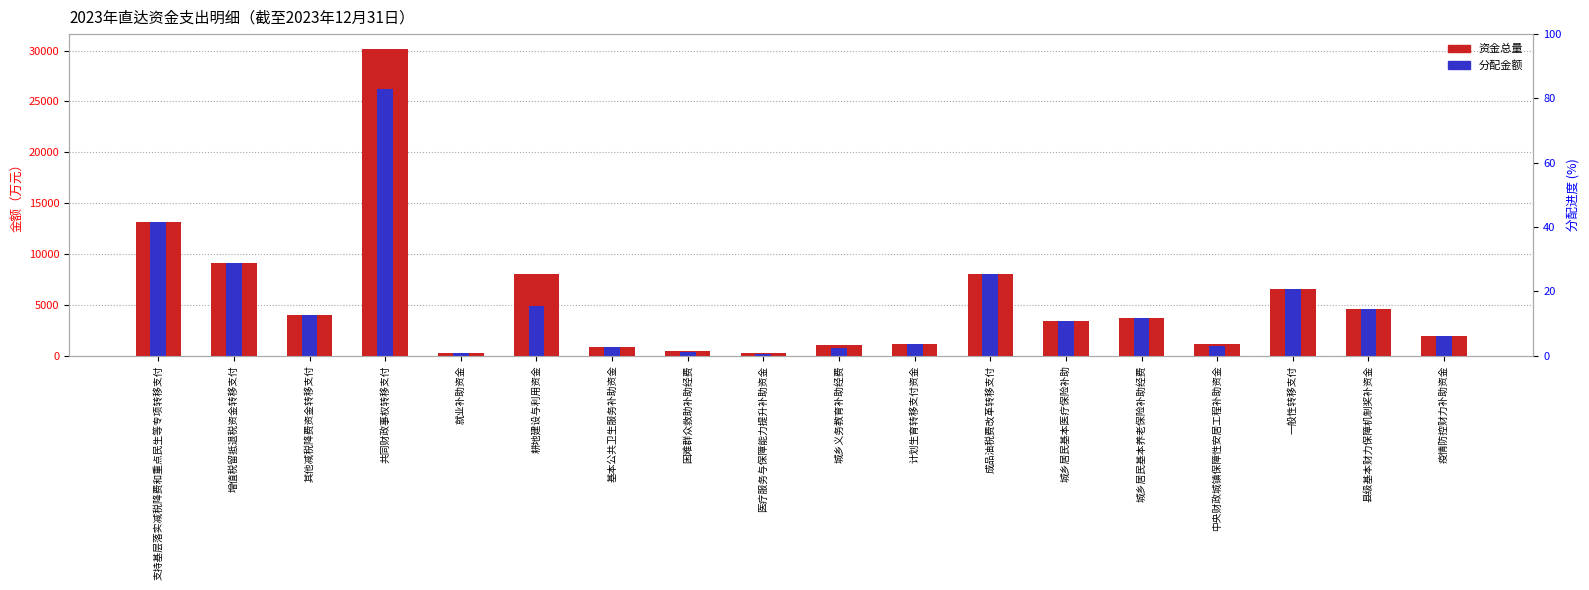

At 医疗服务与保障能力提升补助资金, list the series in order from largest to smallest.

资金总量, 分配金额